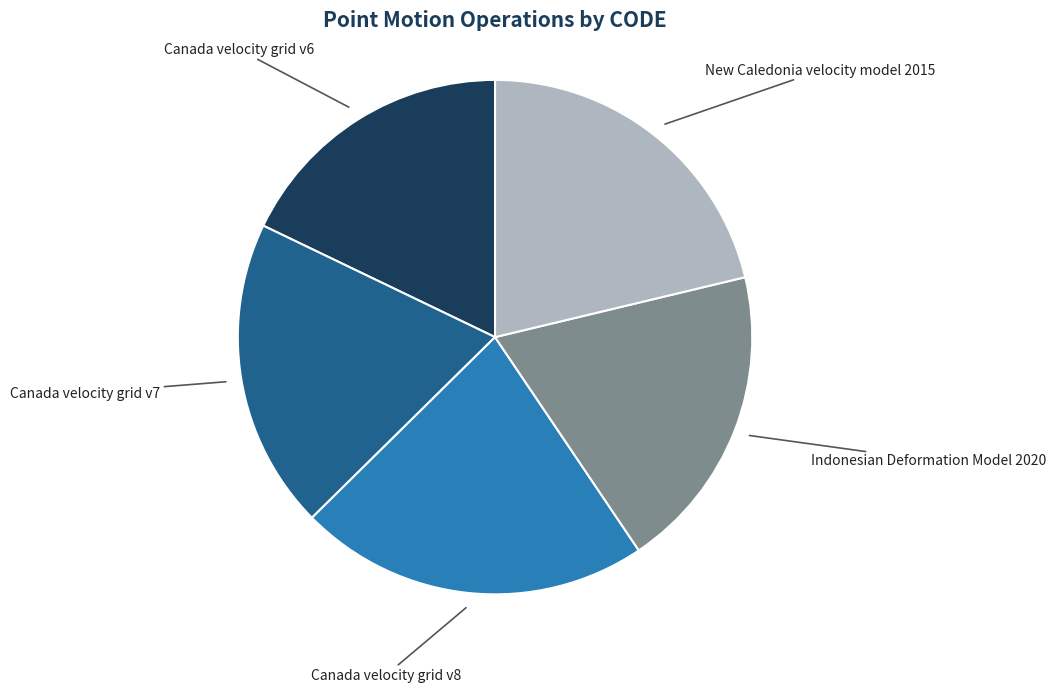

Does any single category account for the majority?

No